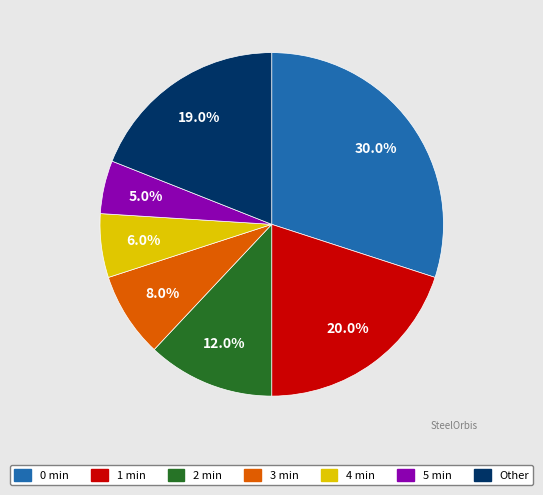

Is it true that 0 is 30% of the pie?

True